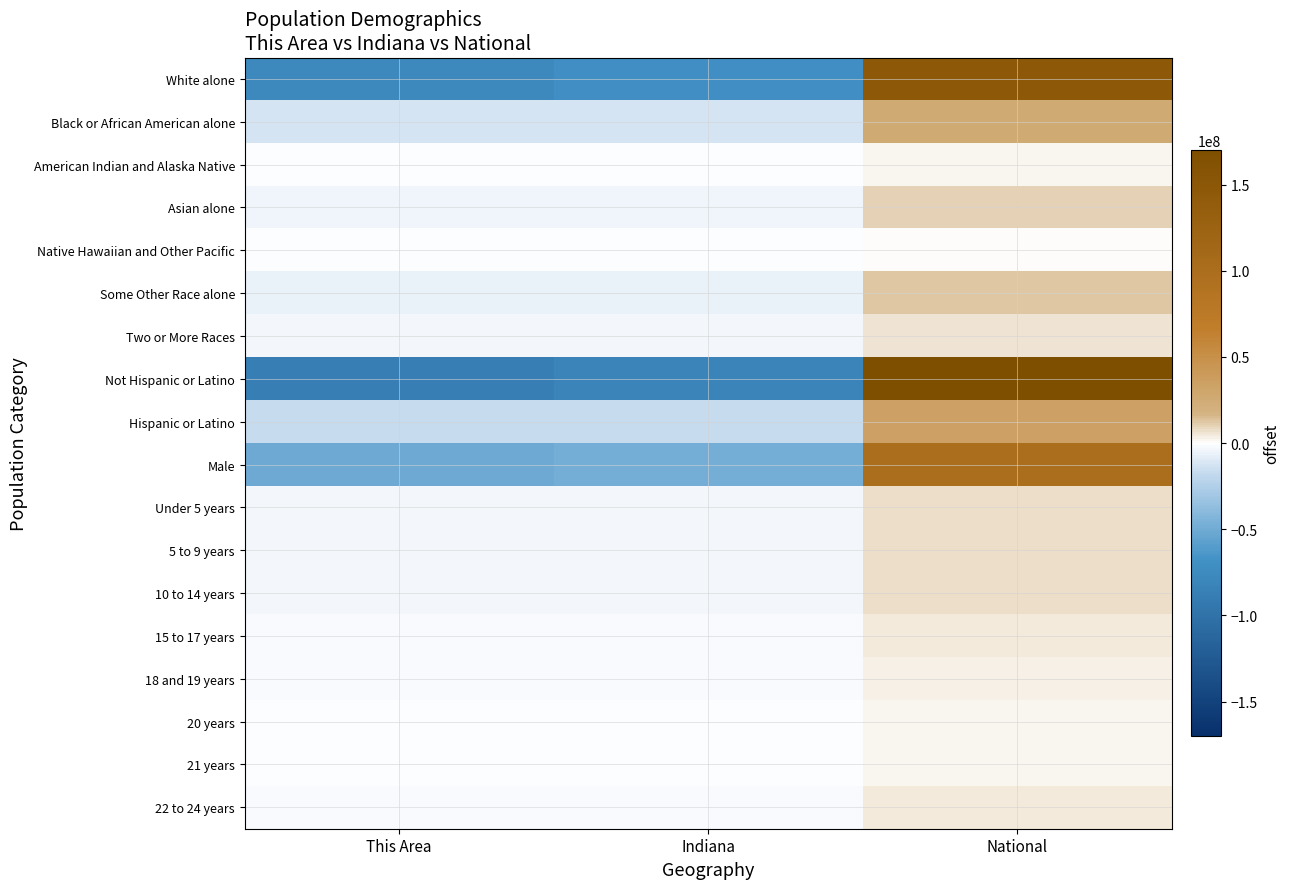

Rank the series at This Area from highest to lowest value.

Native Hawaiian and Other Pacific, 21 years, 20 years, American Indian and Alaska Native, 18 and 19 years, 22 to 24 years, 15 to 17 years, Two or More Races, Under 5 years, 5 to 9 years, 10 to 14 years, Asian alone, Some Other Race alone, Black or African American alone, Hispanic or Latino, Male, White alone, Not Hispanic or Latino